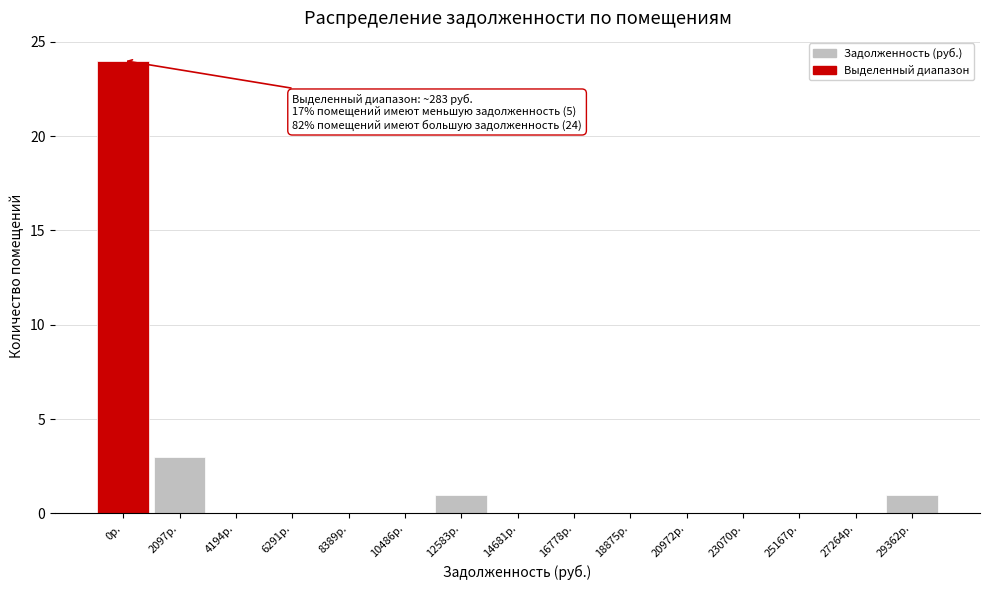

Reading right to left, transcribe all the data shown in this chart.

29362р.=1	27264р.=0	25167р.=0	23070р.=0	20972р.=0	18875р.=0	16778р.=0	14681р.=0	12583р.=1	10486р.=0	8389р.=0	6291р.=0	4194р.=0	2097р.=3	0р.=24